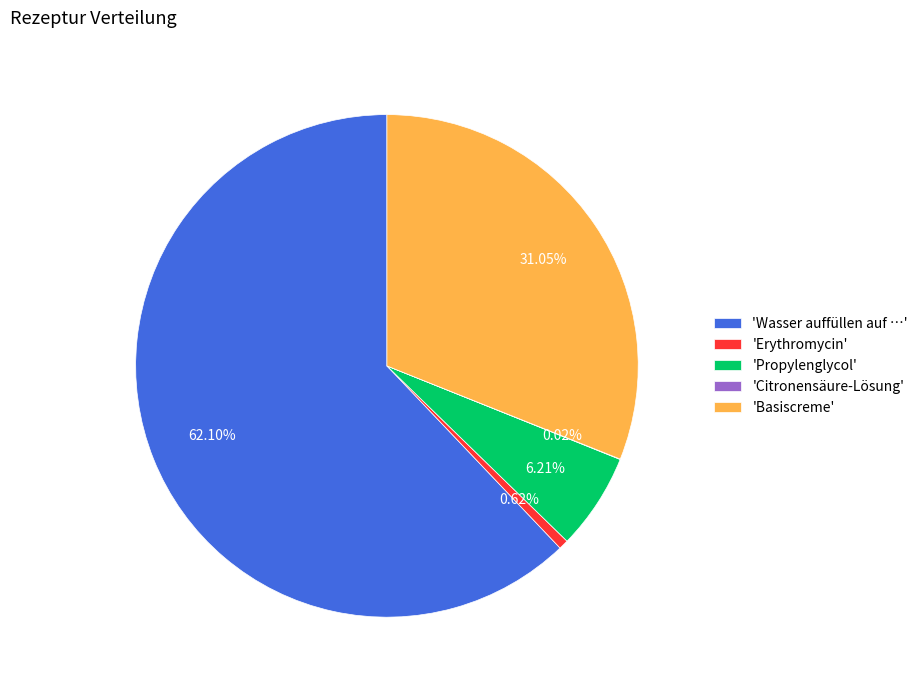

What is the largest slice in the pie chart?

'Wasser auffüllen auf …'